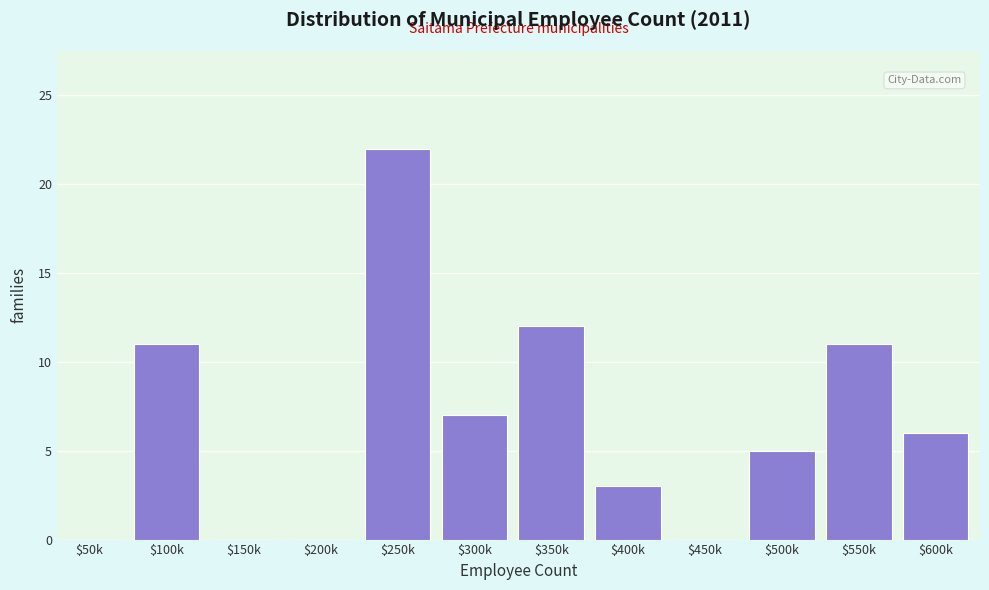

The chart shows a value of 0 at $150k. True or false?

True